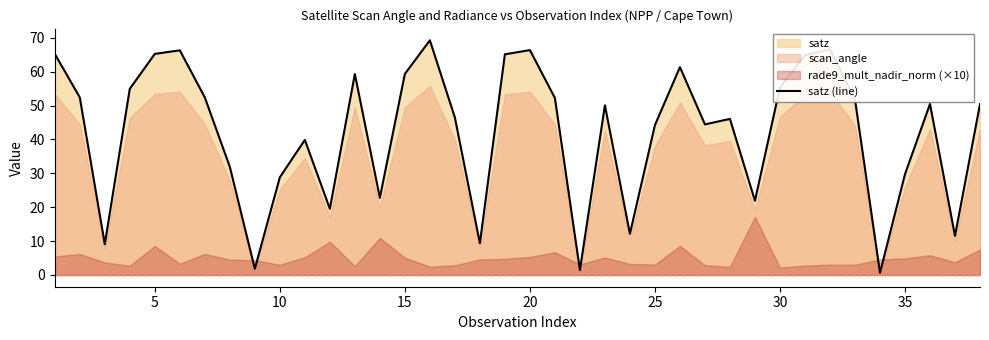

True or false: satz (line) has a value of 29.7 at 35.

True